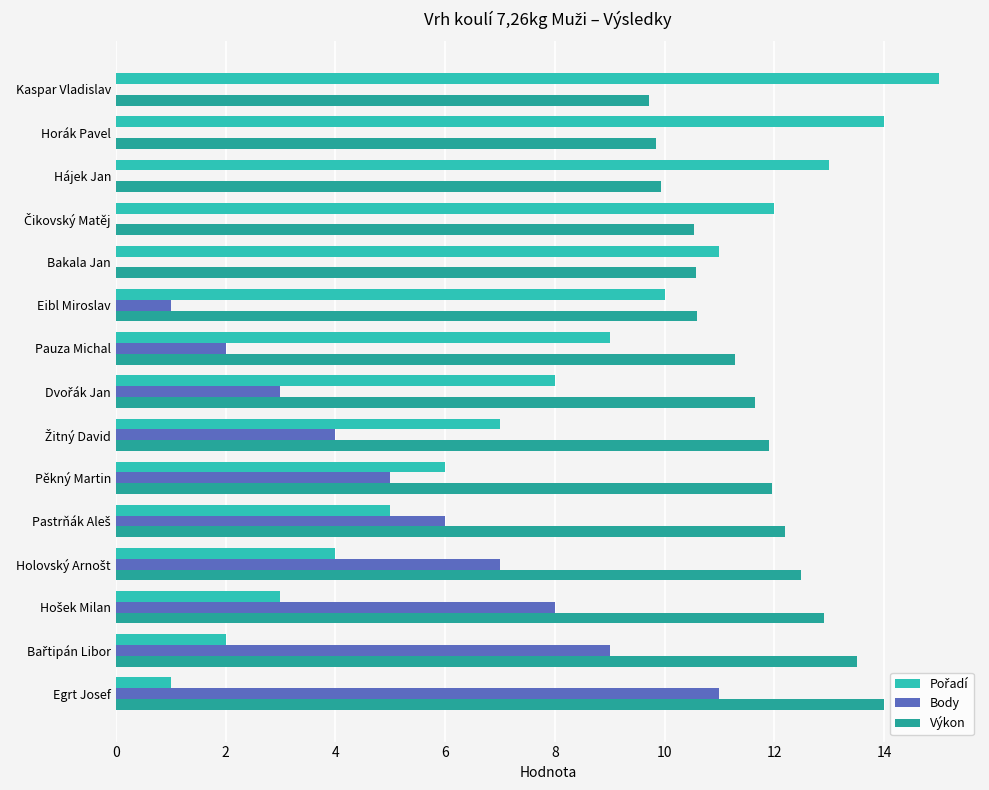

Read the Výkon value at Pěkný Martin.

12.0